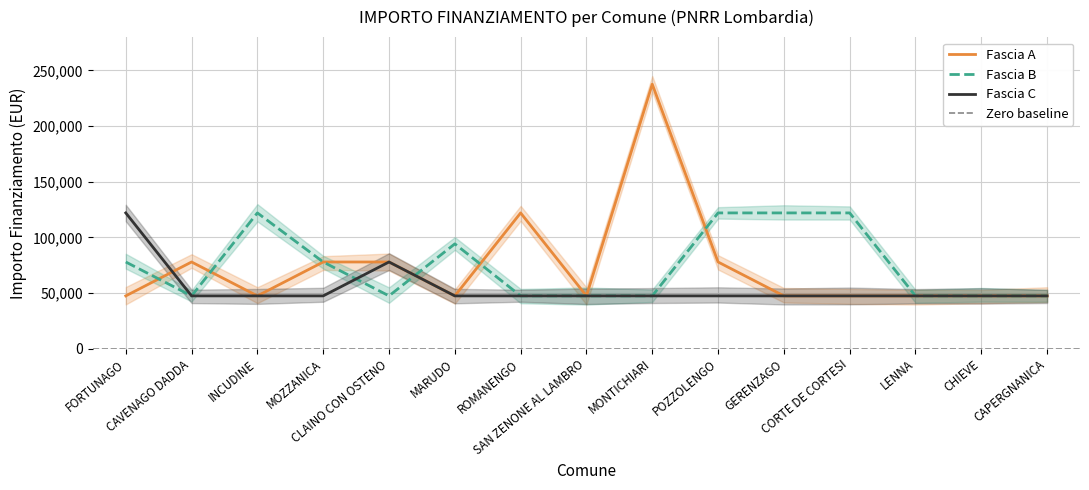

Is this an area chart (filled region under the line)?

No